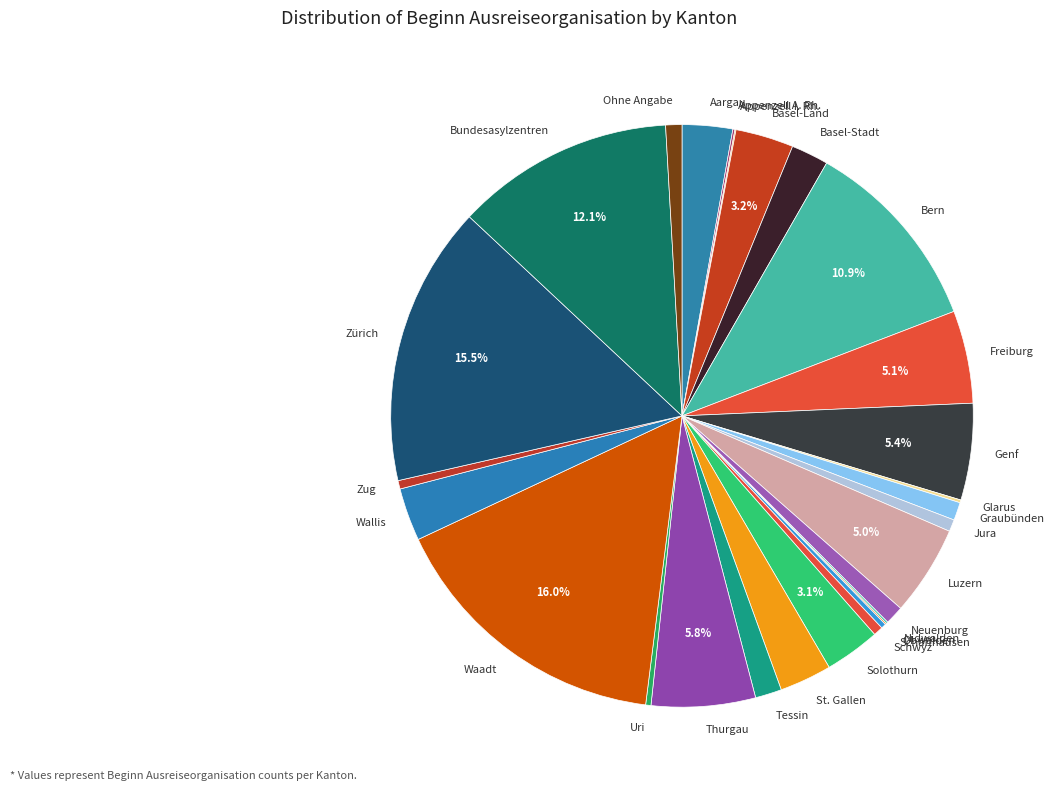

To the nearest percent, what portion does Bundesasylzentren represent?

12%